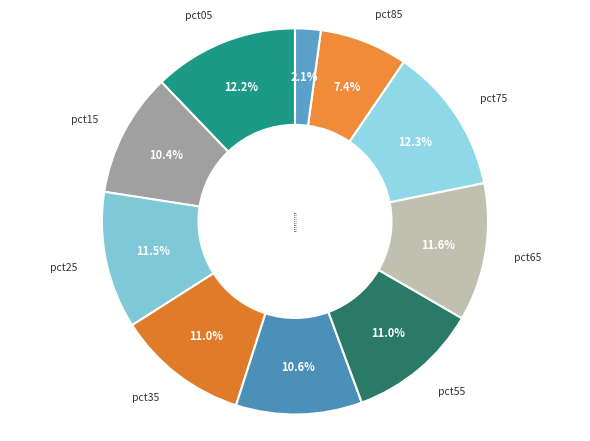

To the nearest percent, what portion does pct75 represent?

12%